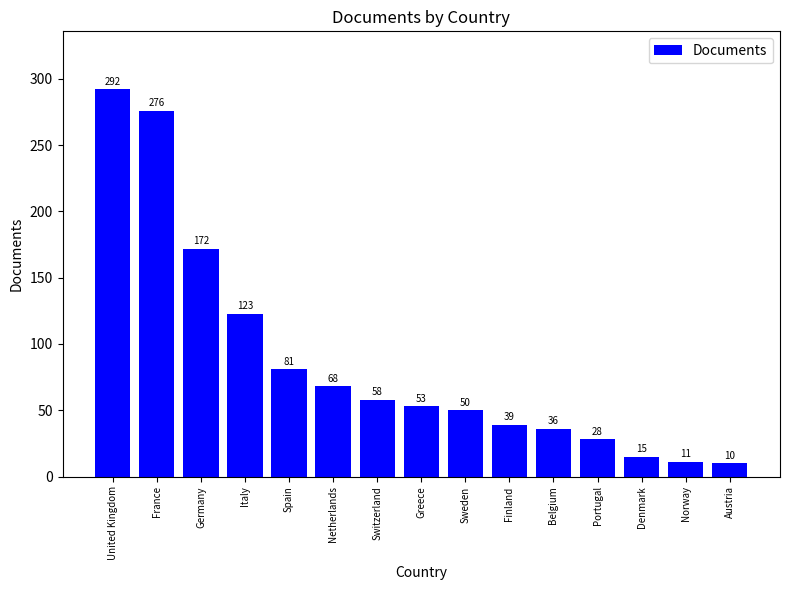

What is the change in value from Portugal to Denmark?

-13